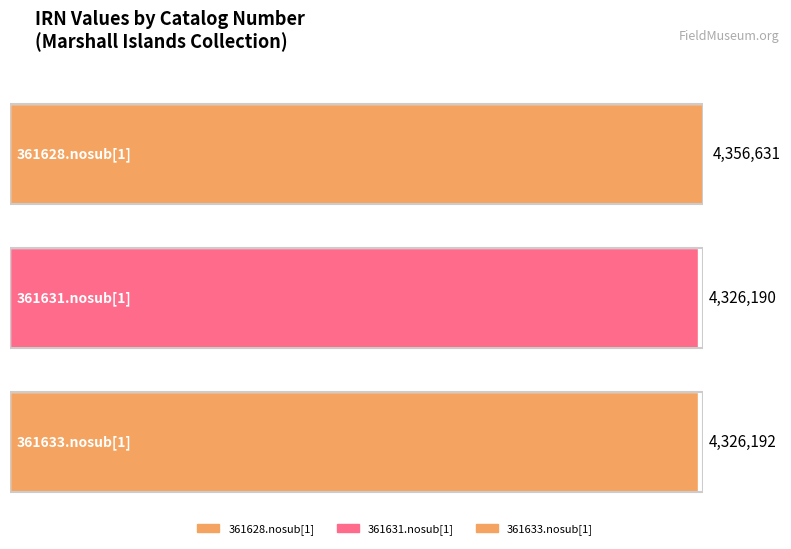

Does the chart contain stacked bars?

No